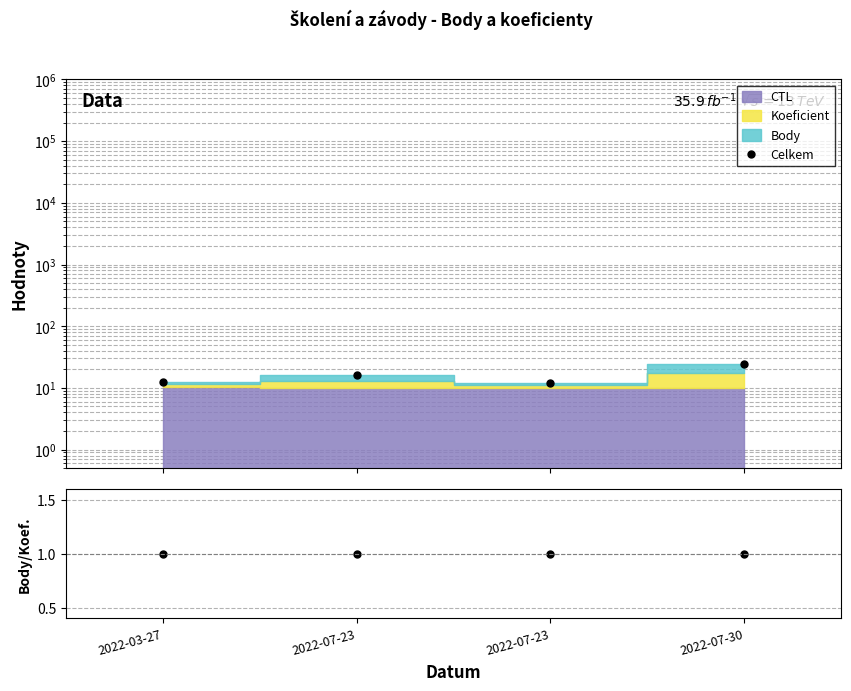

The value of Body/Koeficient at 2022-07-23 is 1.3. True or false?

False